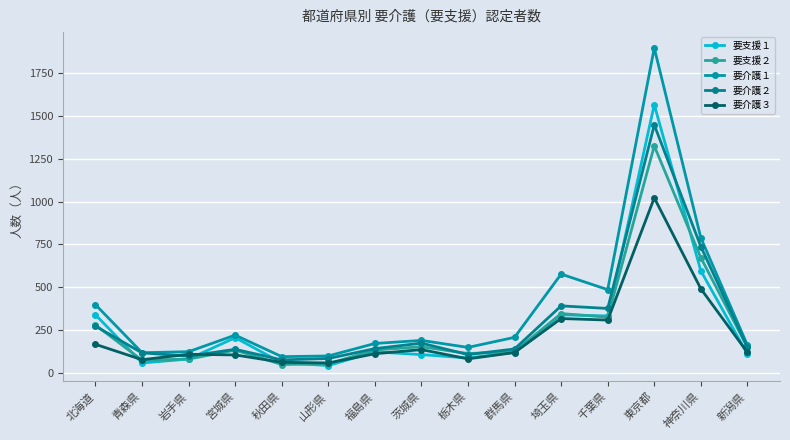

True or false: 要介護１ has a value of 170 at 福島県.

True